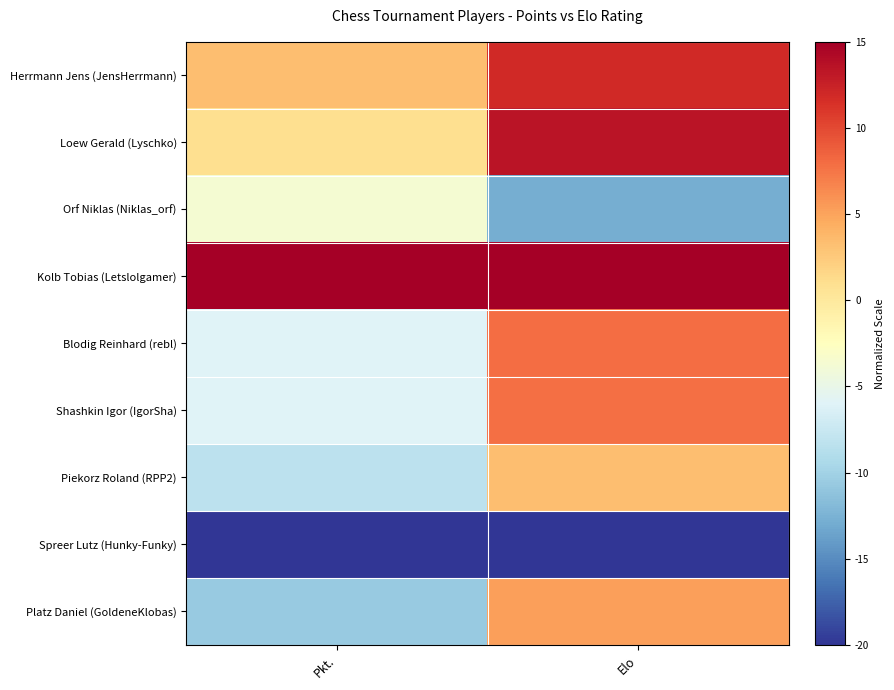

Which label corresponds to the smallest value in the chart?

Pkt.